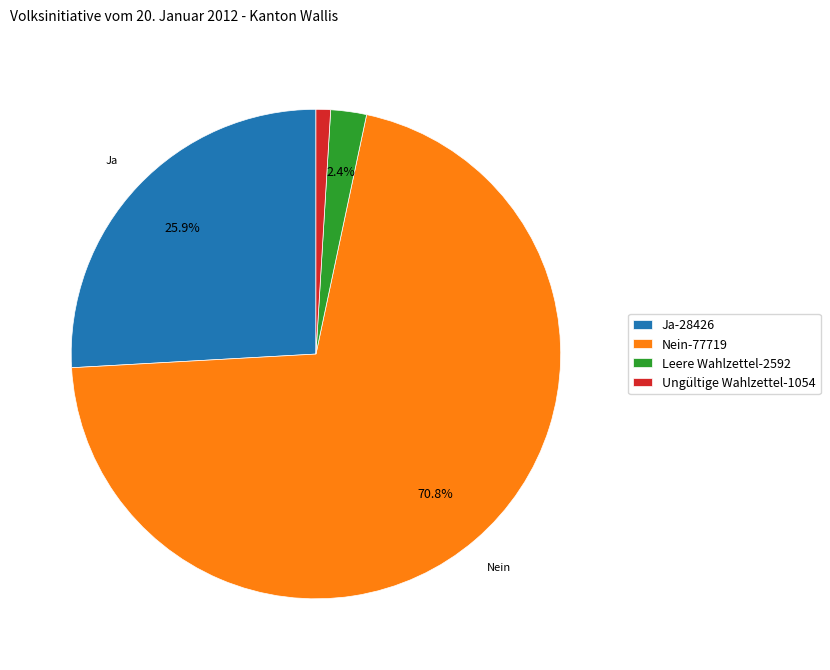

To the nearest percent, what portion does Leere Wahlzettel represent?

2%